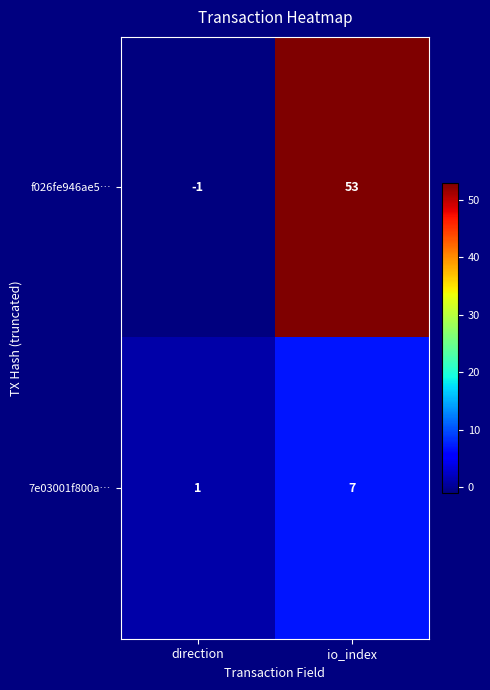

Reading left to right, extract all data points from this chart.

f026fe946ae5…: direction=-1	io_index=53
7e03001f800a…: direction=1	io_index=7